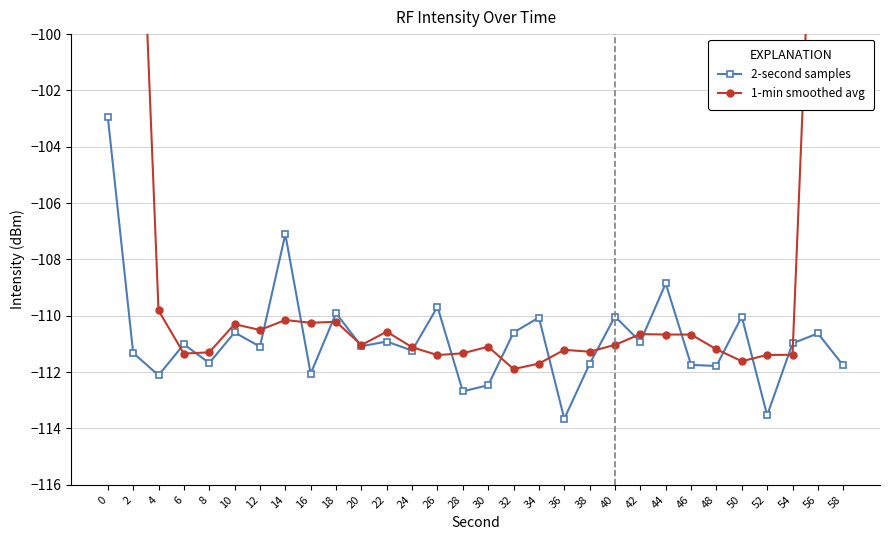

What is the minimum value shown in the chart?

-113.7